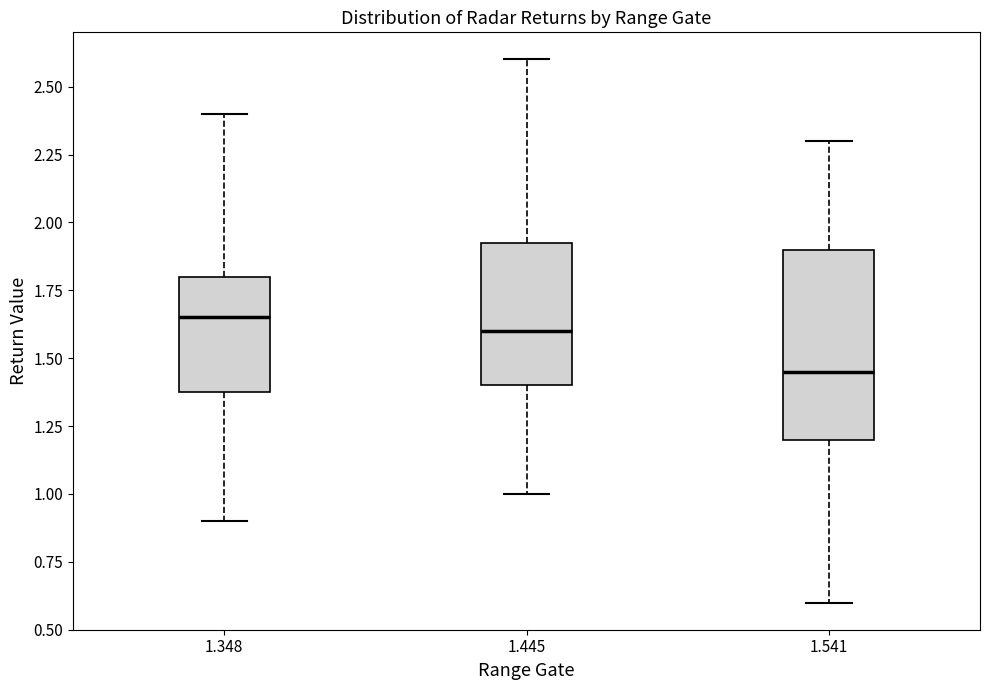

Reading left to right, read every box against the y-axis: the position of its median line, the range the box covers, and the ends of its whiskers. The values are not printed on the chart, so give them approximately, as read against the axis.

1.348: median 1.65, box 1.40 to 1.80, whiskers 0.90 to 2.40
1.445: median 1.60, box 1.40 to 1.95, whiskers 1.00 to 2.60
1.541: median 1.45, box 1.20 to 1.90, whiskers 0.60 to 2.30